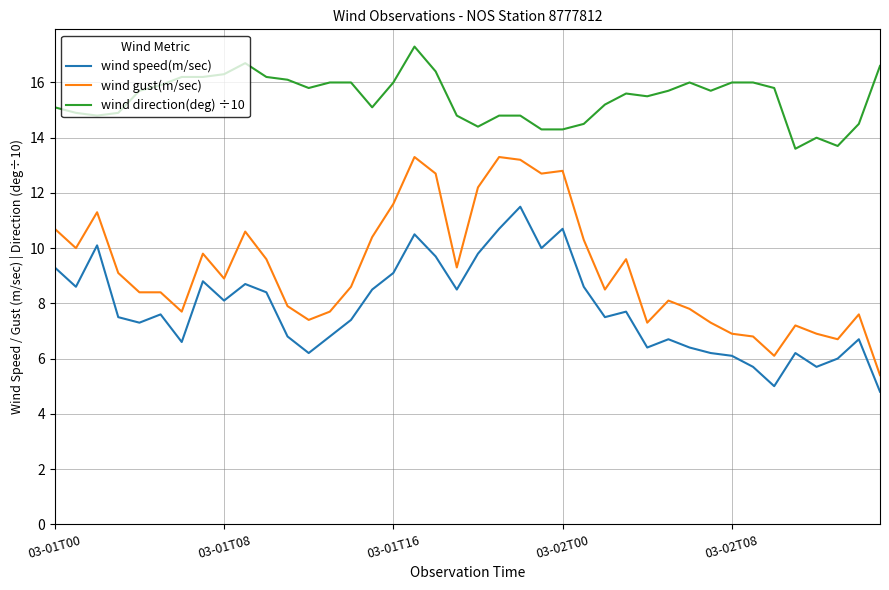

Which series has the widest spread of values?

wind gust(m/sec)